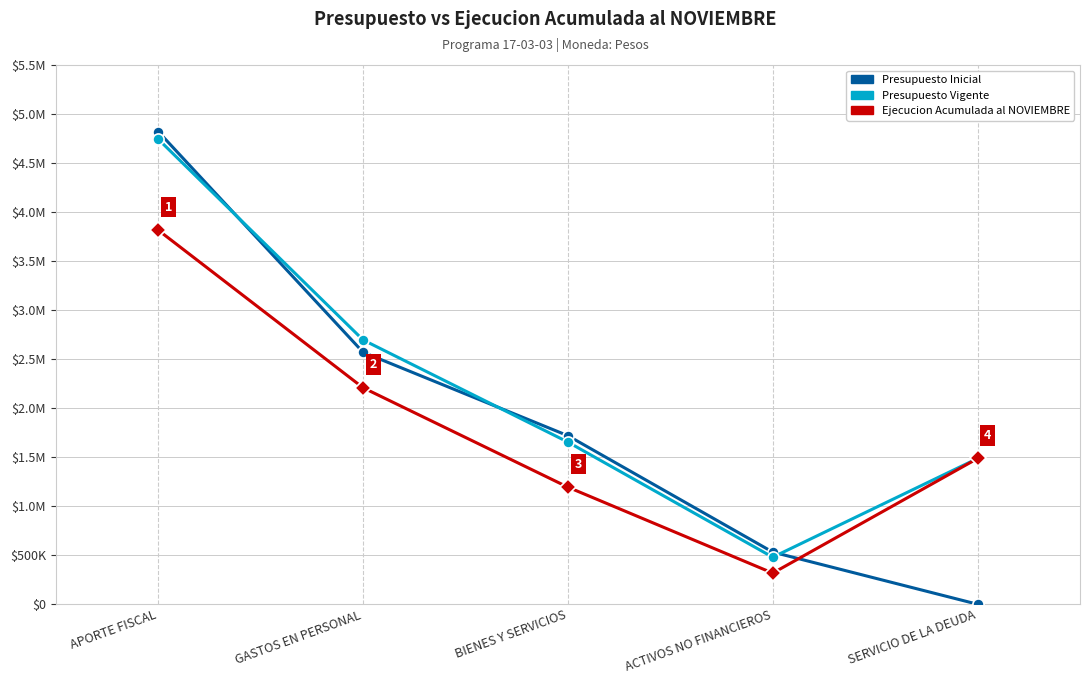

What are all the series names shown in the legend?

Presupuesto Inicial, Presupuesto Vigente, Ejecucion Acumulada al NOVIEMBRE